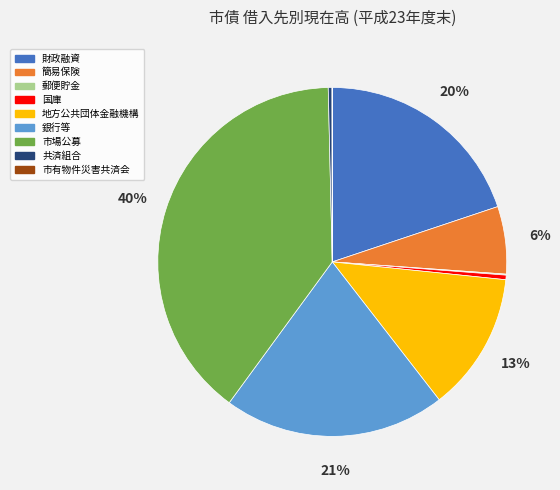

To the nearest percent, what is the average slice percentage?

11%